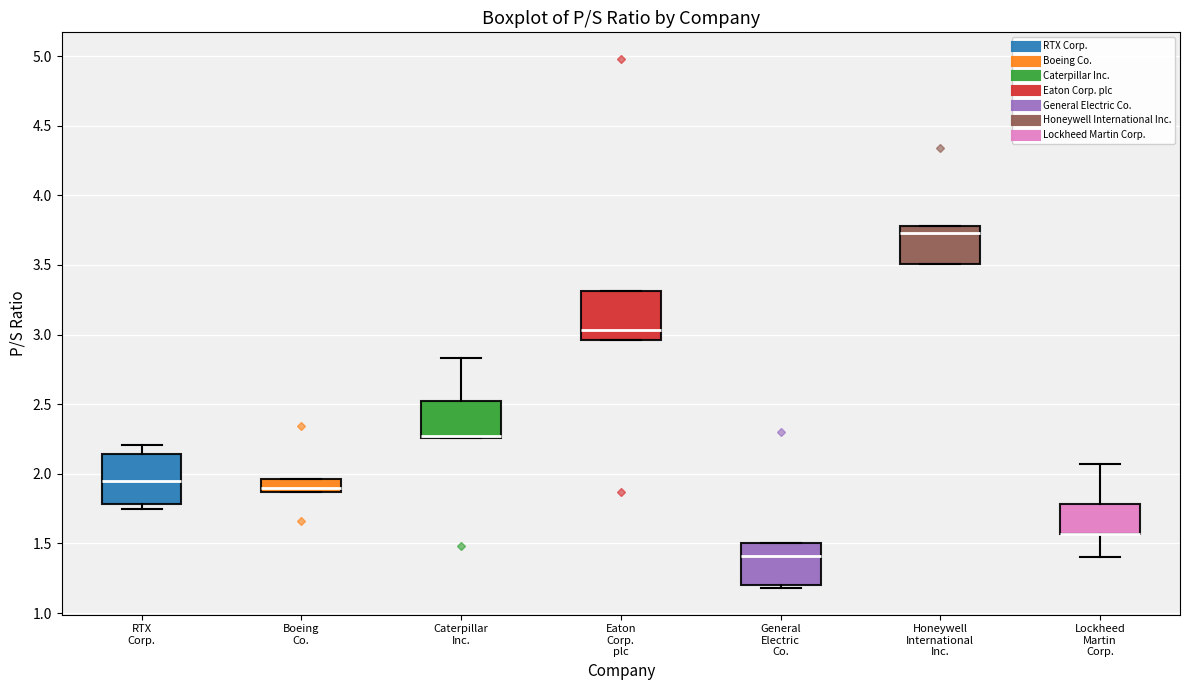

Reading left to right, transcribe this box plot: for each box, give where its median line is, the range the box spans, and where its two whiskers end, as read against the y-axis. The values are not printed on the chart, so give them approximately, as read against the axis.

RTX Corp.: median 1.95, box 1.80 to 2.15, whiskers 1.75 to 2.20
Boeing Co.: median 1.90, box 1.85 to 1.95, whiskers 1.85 to 1.95
Caterpillar Inc.: median 2.25 (drawn on the box's lower edge), box 2.25 to 2.50, whiskers 2.25 to 2.85
Eaton Corp. plc: median 3.05, box 2.95 to 3.30, whiskers 2.95 to 3.30
General Electric Co.: median 1.40, box 1.20 to 1.50, whiskers 1.20 (just below the box's lower edge) to 1.50
Honeywell International Inc.: median 3.75, box 3.50 to 3.80, whiskers 3.50 to 3.80
Lockheed Martin Corp.: median 1.55 (drawn on the box's lower edge), box 1.55 to 1.80, whiskers 1.40 to 2.05